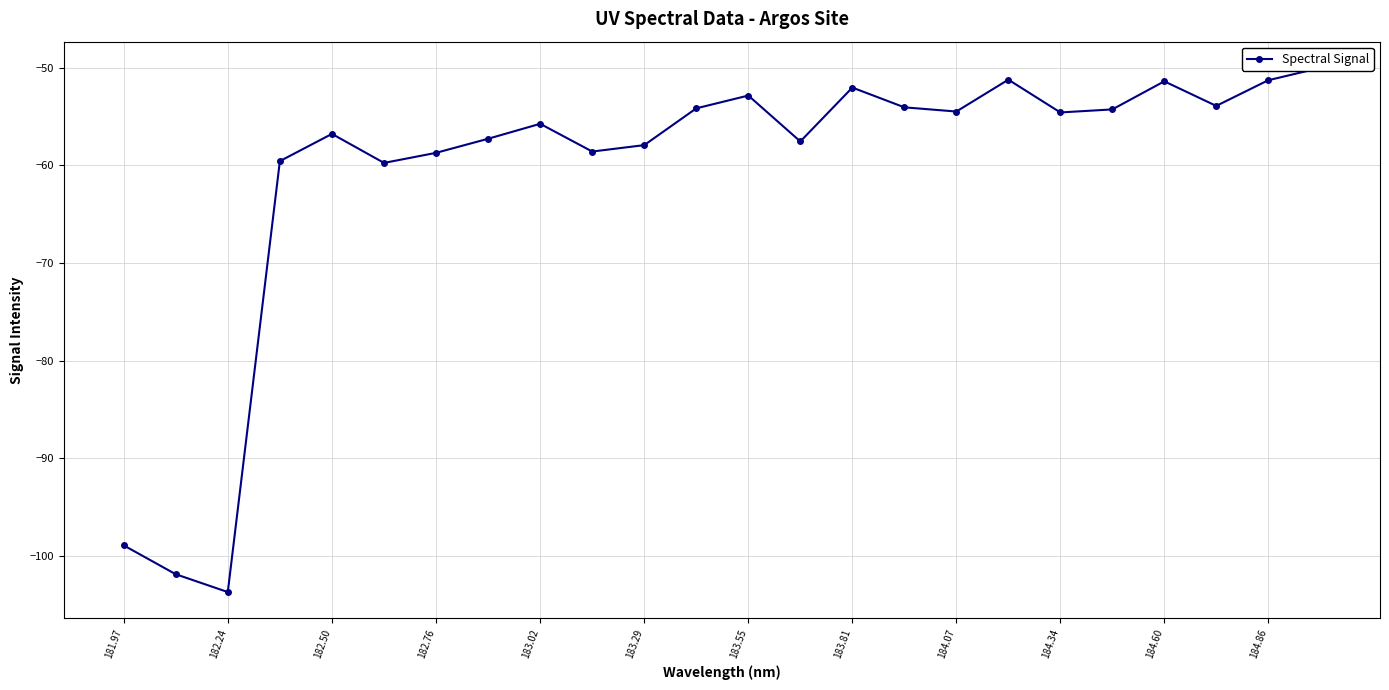

Where does the data first go above -54?

183.55